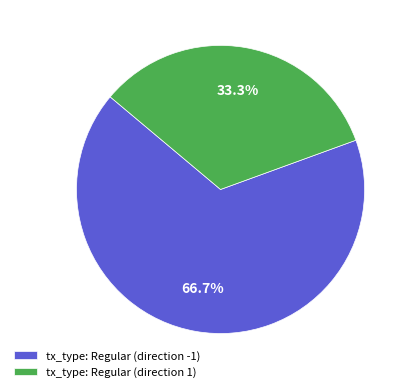

Is there any slice that represents more than half of the pie?

Yes